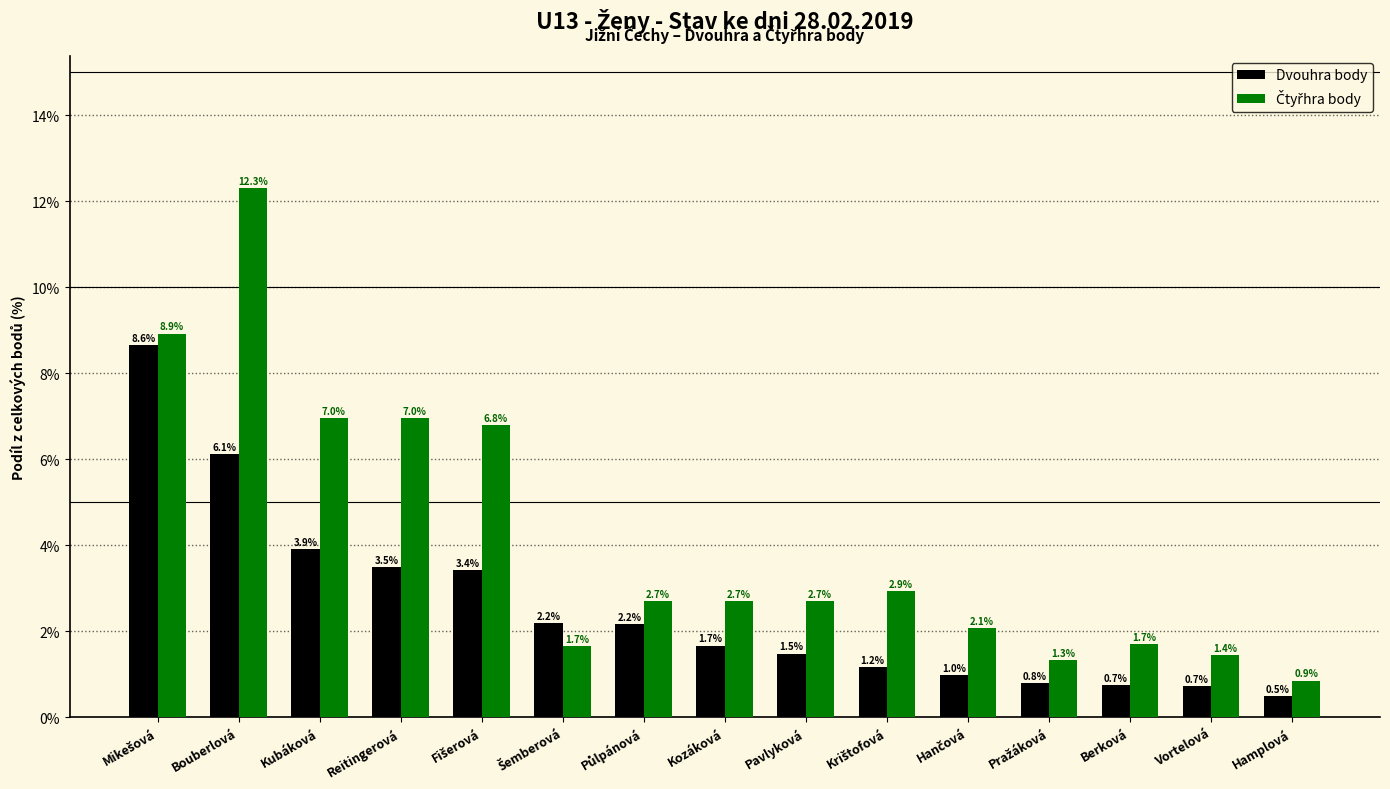

At which category does the chart reach its peak across all series?

Bouberlová